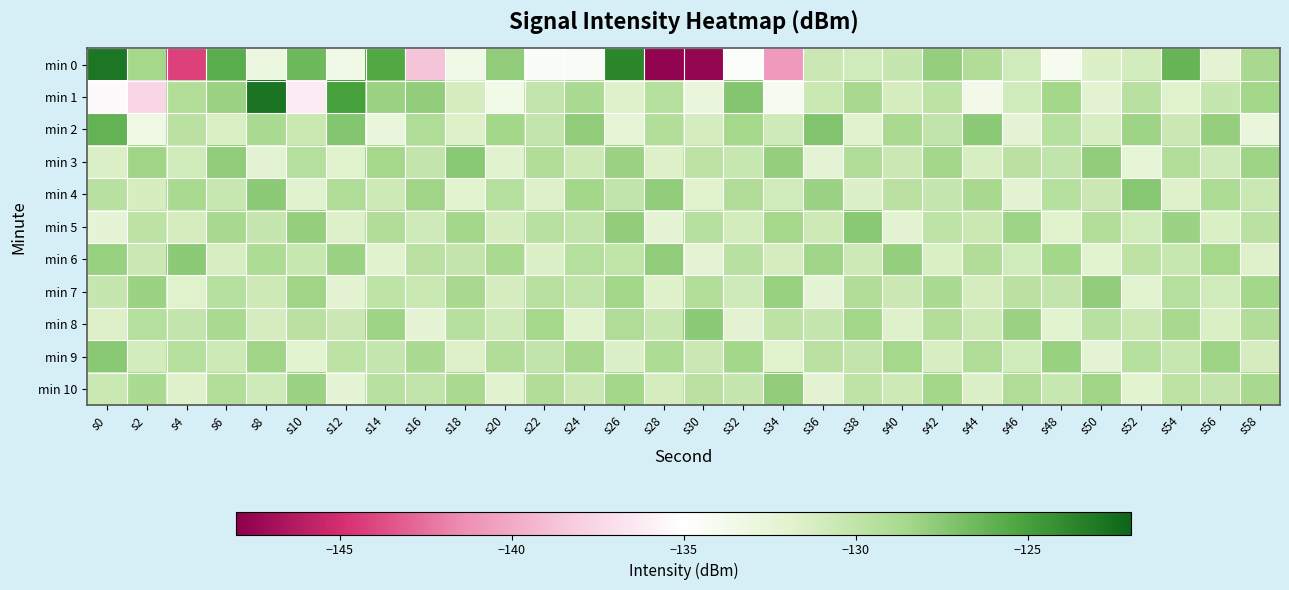

List the series in order of their peak value, highest first.

min 1, min 0, min 2, min 4, min 3, min 5, min 9, min 6, min 8, min 10, min 7